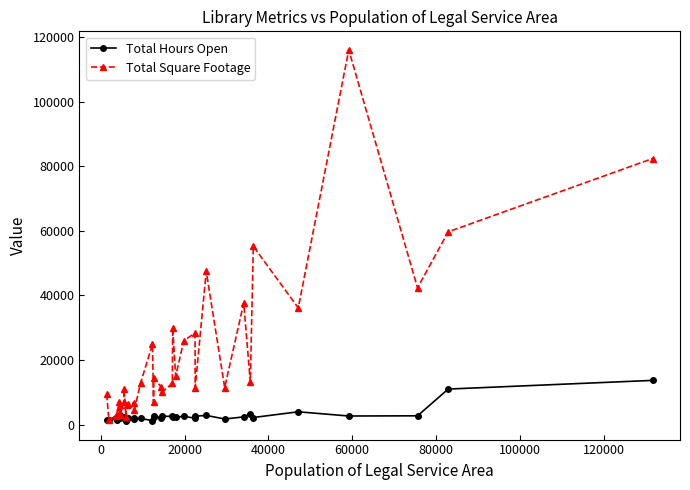

True or false: Total Square Footage has more than 1 points higher than both neighbors.

True